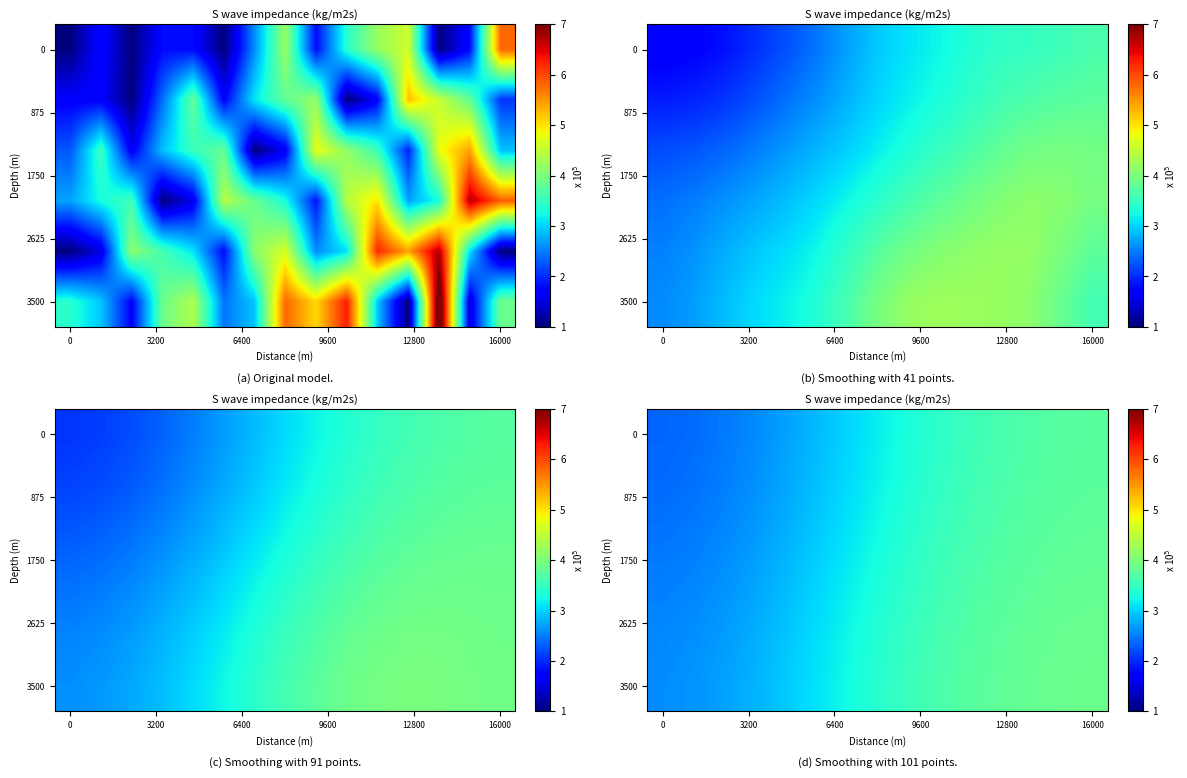

What value does the row_2 series have at 12800?

2.8